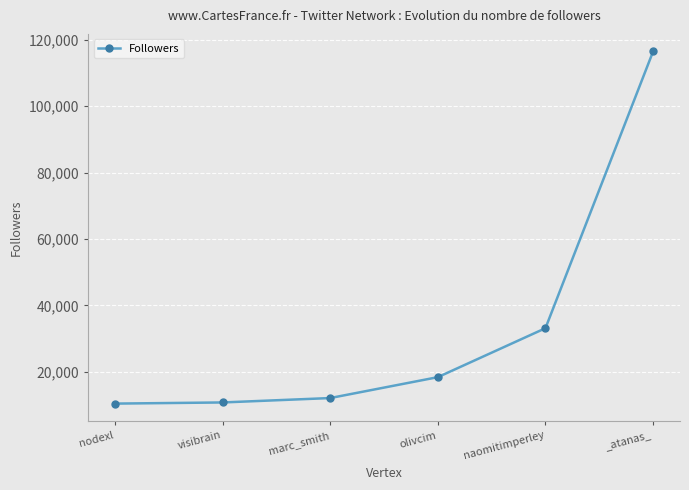

What is the difference between the maximum and minimum values?

106123